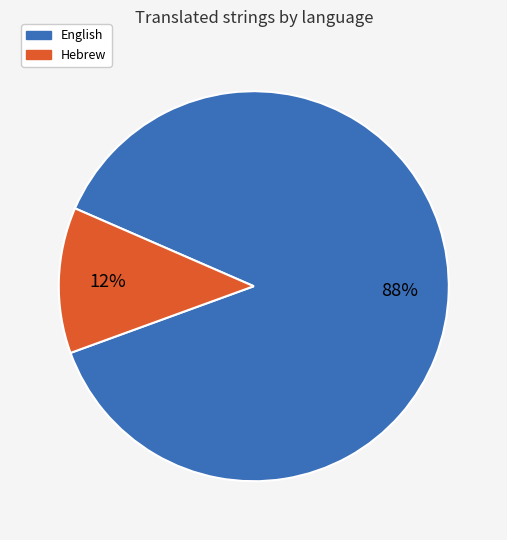

Between Hebrew and English, which is larger?

English